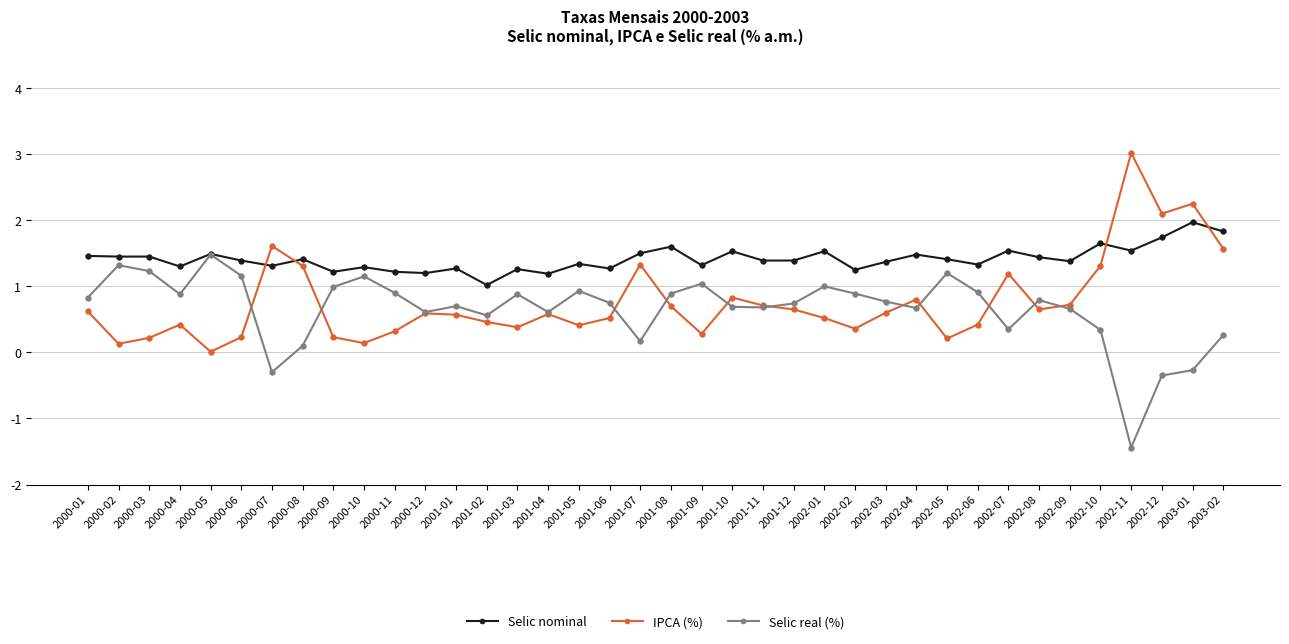

How many intersections are there between Selic nominal and IPCA (%)?

4